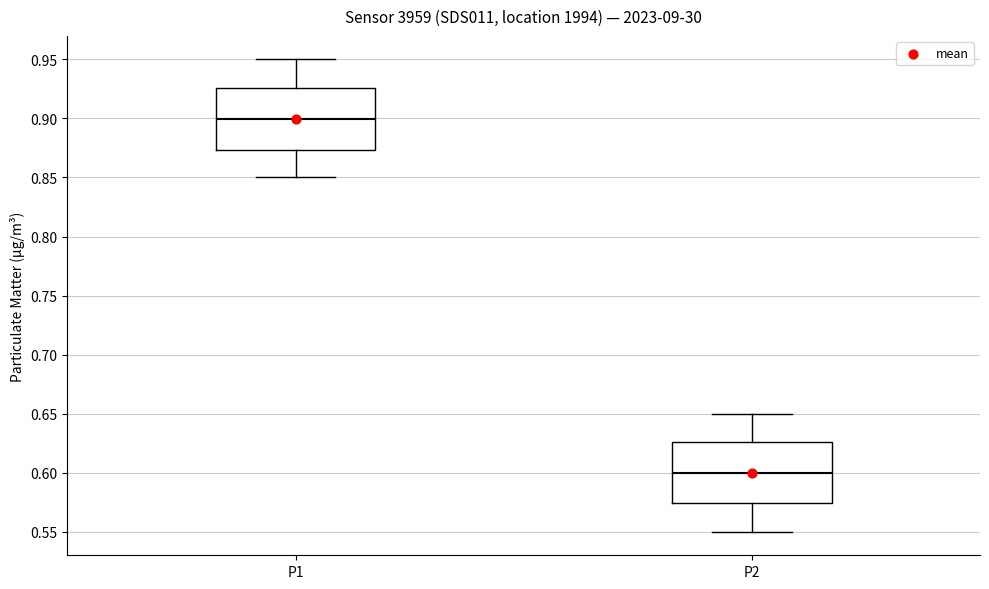

Reading left to right, transcribe this box plot: for each box, give where its median line is, the range the box spans, and where its two whiskers end, as read against the y-axis. The values are not printed on the chart, so give them approximately, as read against the axis.

P1: median 0.900, box 0.875 to 0.925, whiskers 0.850 to 0.950
P2: median 0.600, box 0.575 to 0.625, whiskers 0.550 to 0.650